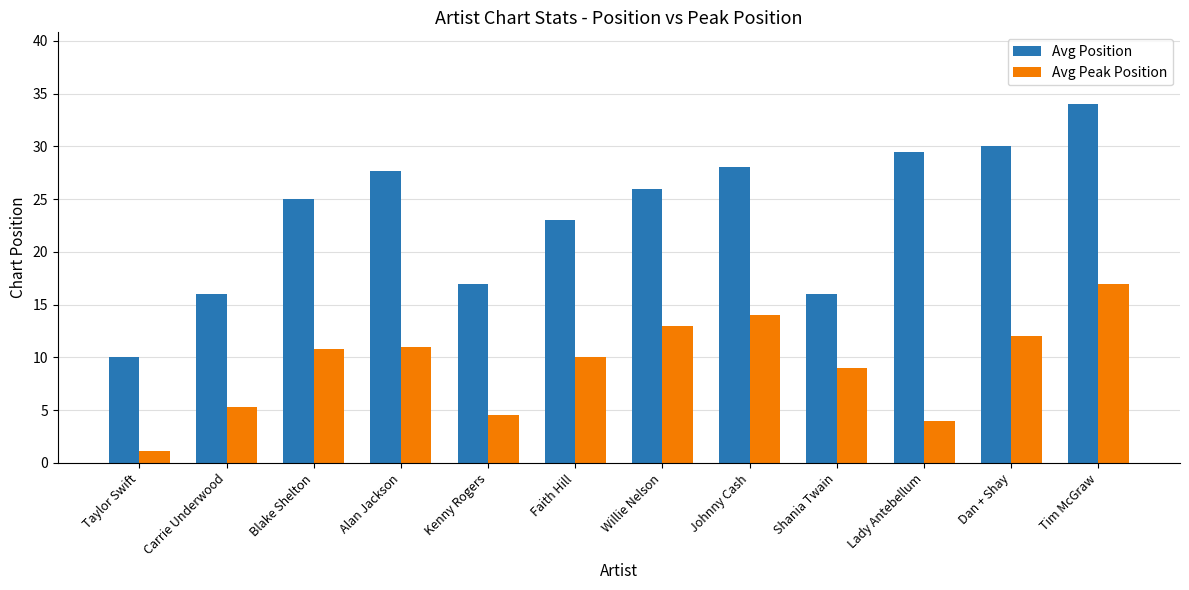

What is the sum of all Avg Position values?

282.2